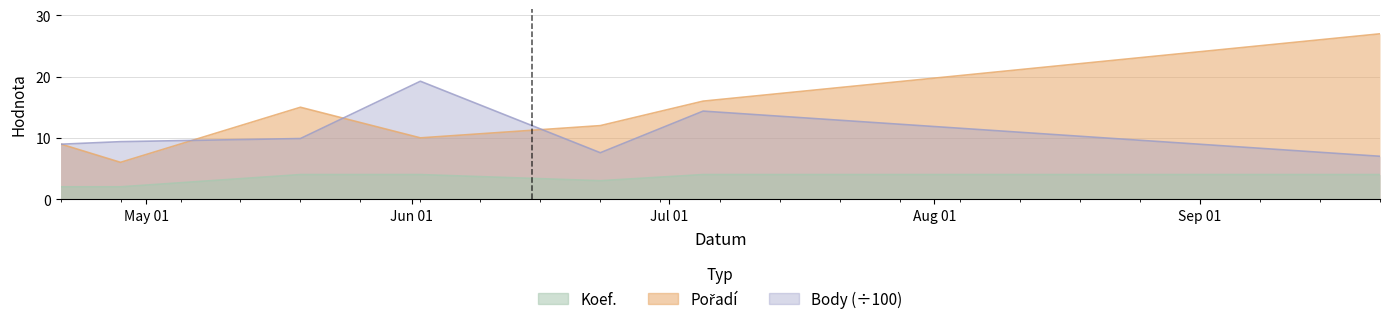

What is the lowest value of the Pořadí series?

6.0